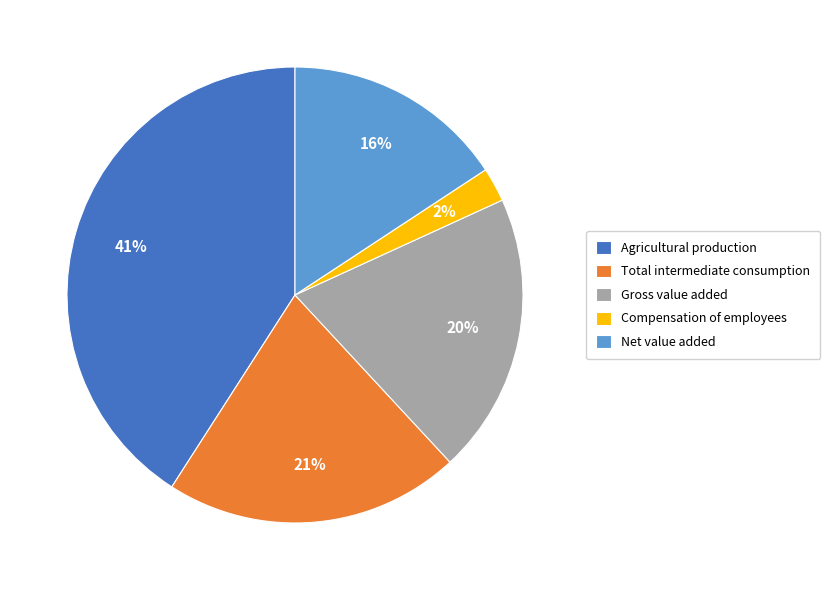

Approximately how many times larger is the value at Net value added compared to Total intermediate consumption?

0.8